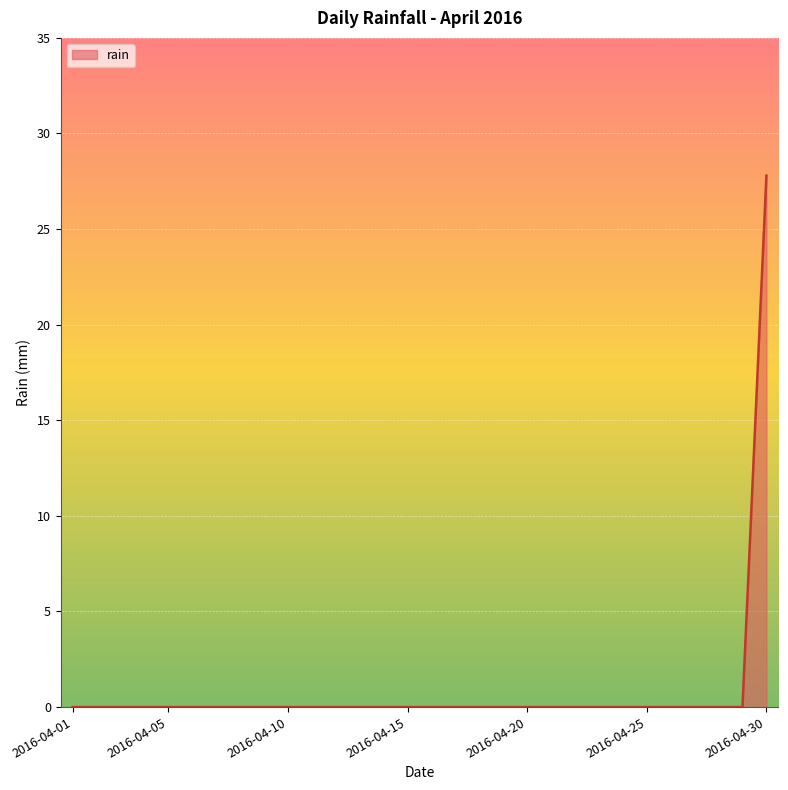

What is the maximum value shown in the chart?

27.8